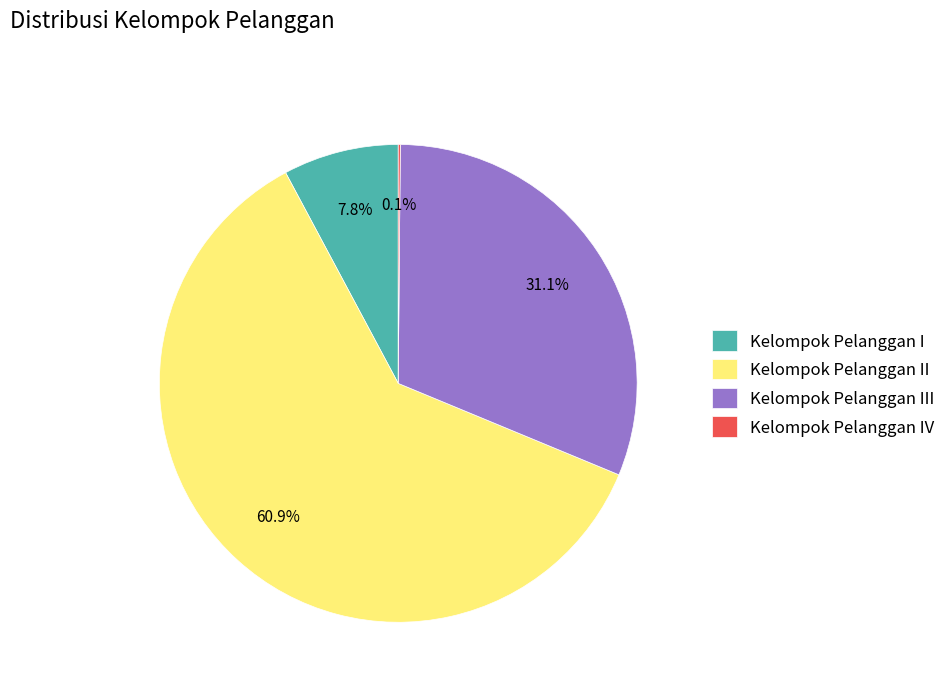

To the nearest percent, what percentage of the pie is Kelompok Pelanggan III?

31%